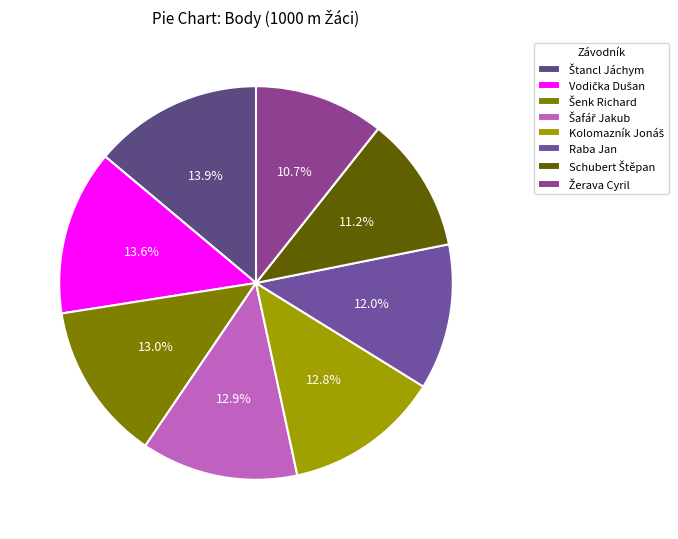

To the nearest percent, what portion does Žerava Cyril represent?

11%